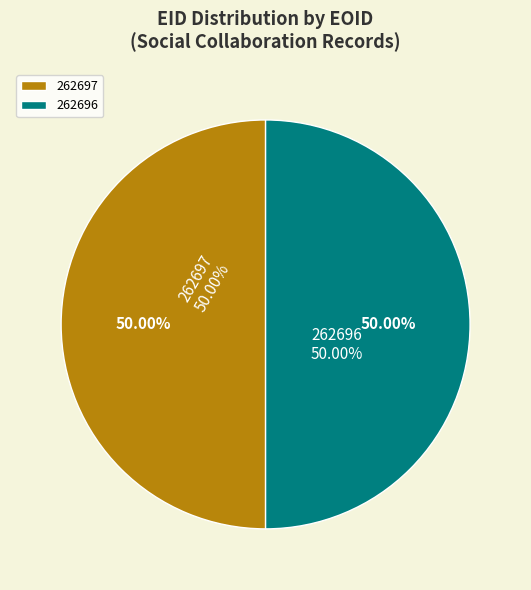

To the nearest percent, what percentage of the pie is 262697?

50%